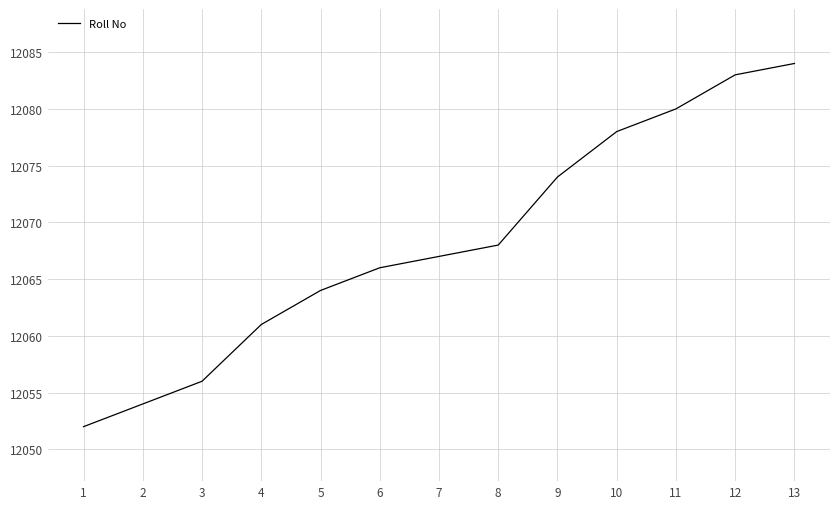

True or false: there are more than 0 points higher than both neighbors.

False